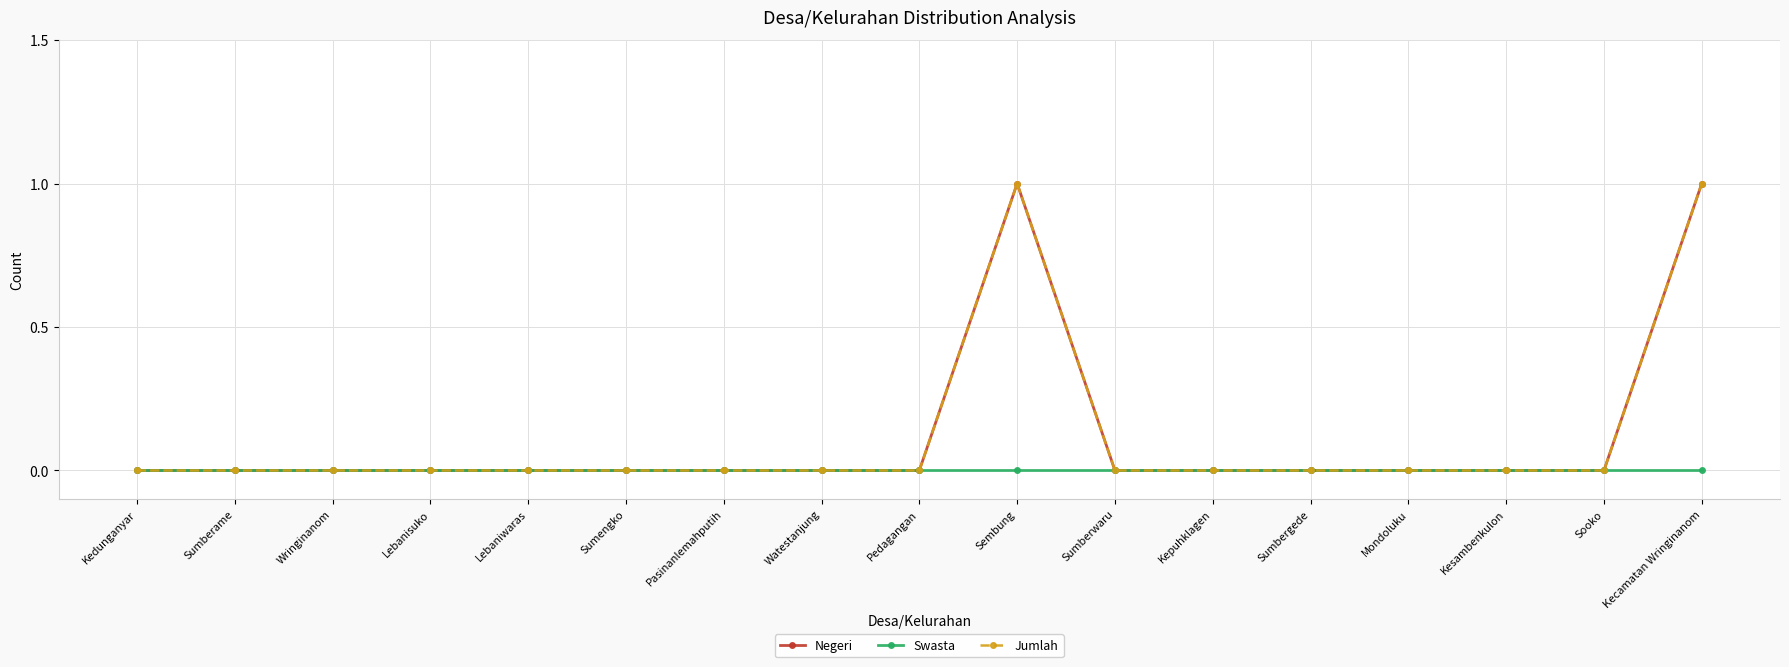

True or false: Jumlah and Negeri intersect in this chart.

False